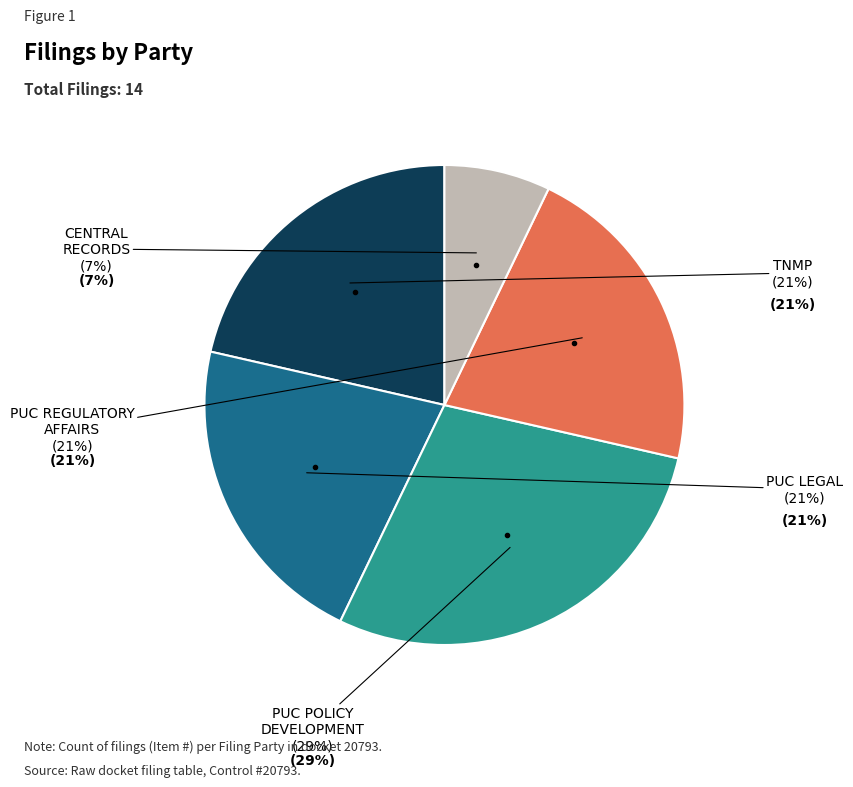

To the nearest percent, what is the average slice percentage?

20%